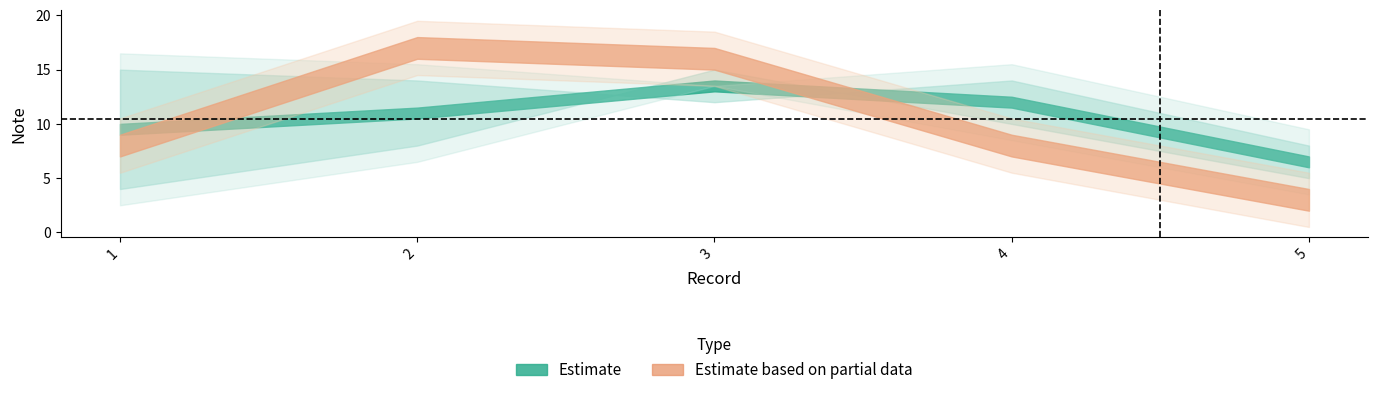

Where does the Note series first go above 10?

1